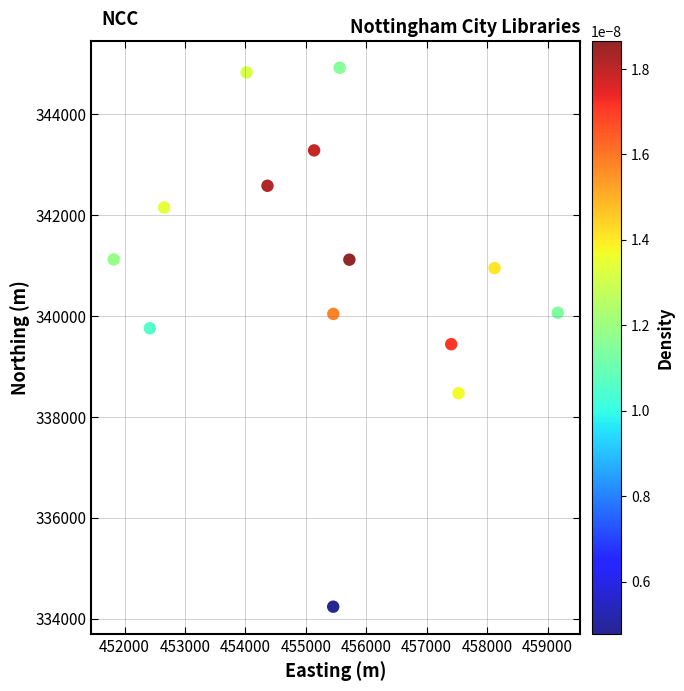

What is the range of X values (max minus min)?

7349.3